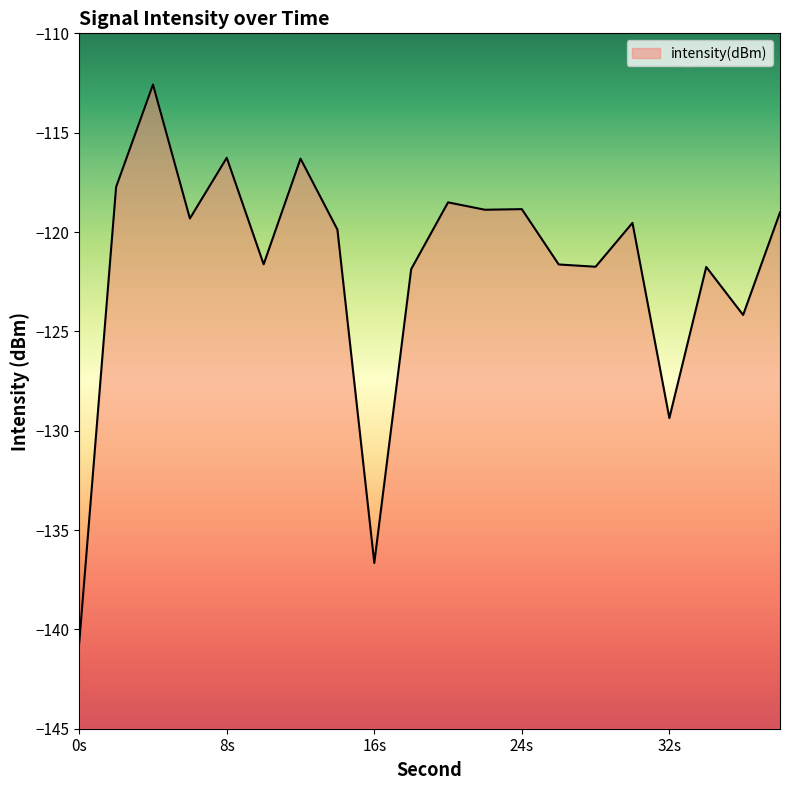

Reading left to right, what are all the values shown in this chart?

-140.7	-117.7	-112.6	-119.3	-116.3	-121.6	-116.3	-119.9	-136.7	-121.9	-118.5	-118.9	-118.8	-121.6	-121.7	-119.5	-129.4	-121.8	-124.2	-119.0